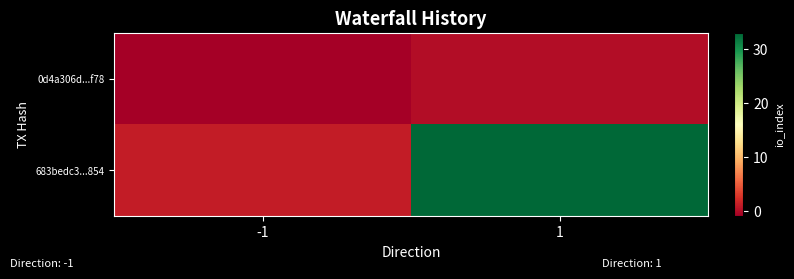

What is the minimum value shown in the chart?

-1